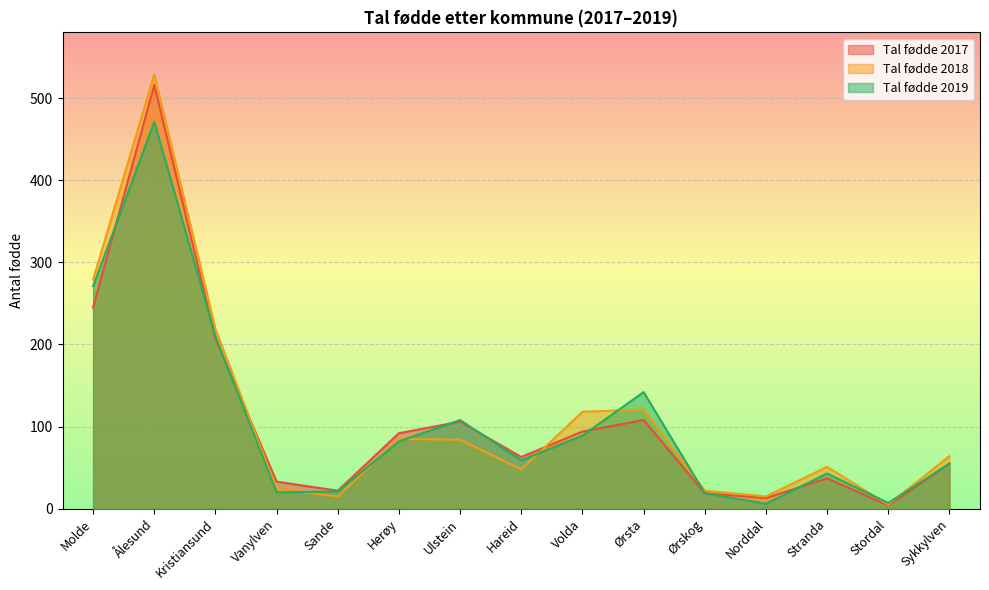

What is the maximum value for Tal fødde 2019?

471